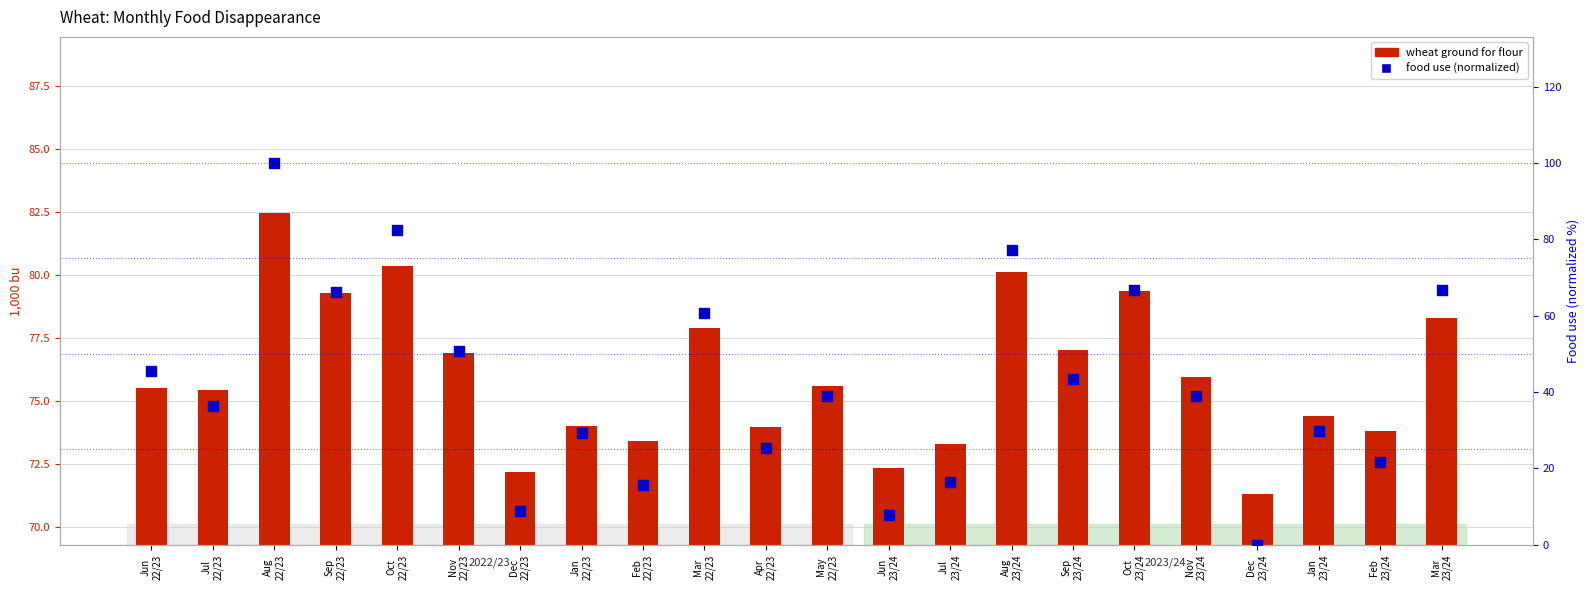

At which category is the sum across all series the highest?

Aug
22/23